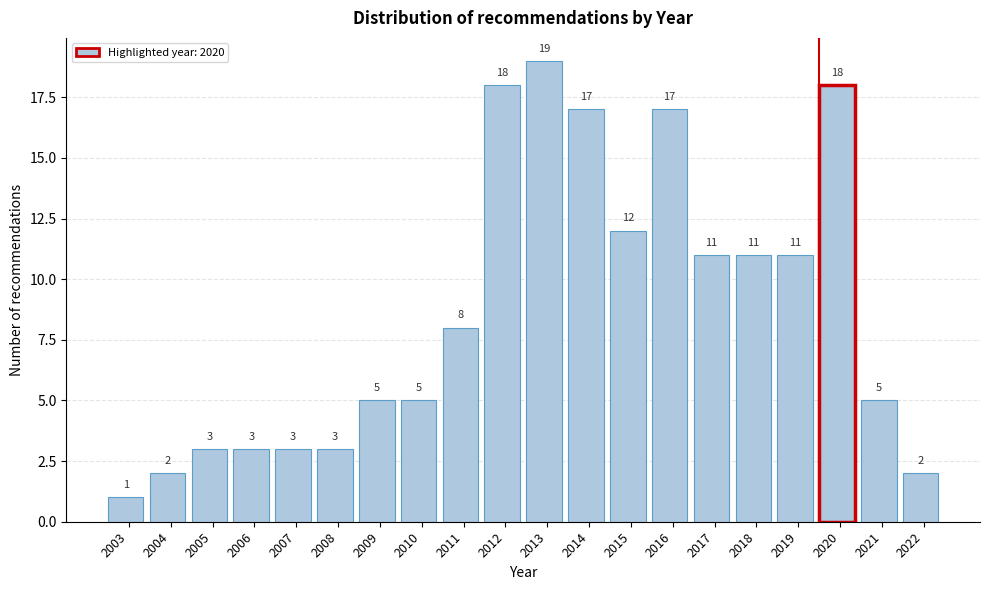

Reading left to right, extract all data points from this chart.

2003=1	2004=2	2005=3	2006=3	2007=3	2008=3	2009=5	2010=5	2011=8	2012=18	2013=19	2014=17	2015=12	2016=17	2017=11	2018=11	2019=11	2020=18	2021=5	2022=2